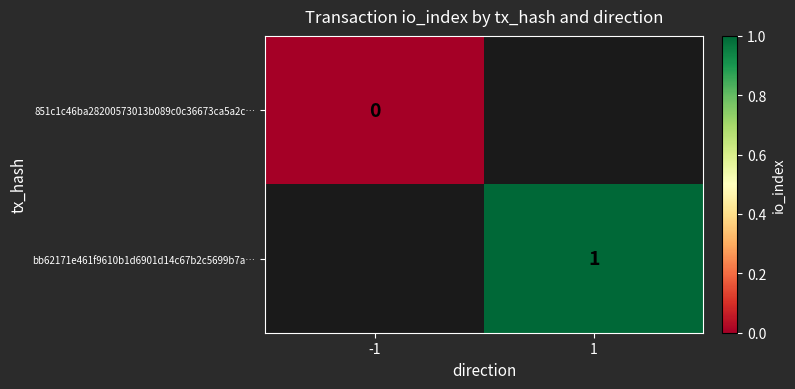

The bb62171e461f9610b1d6901d14c67b2c5699b7a… series shows 1 at 1. True or false?

True